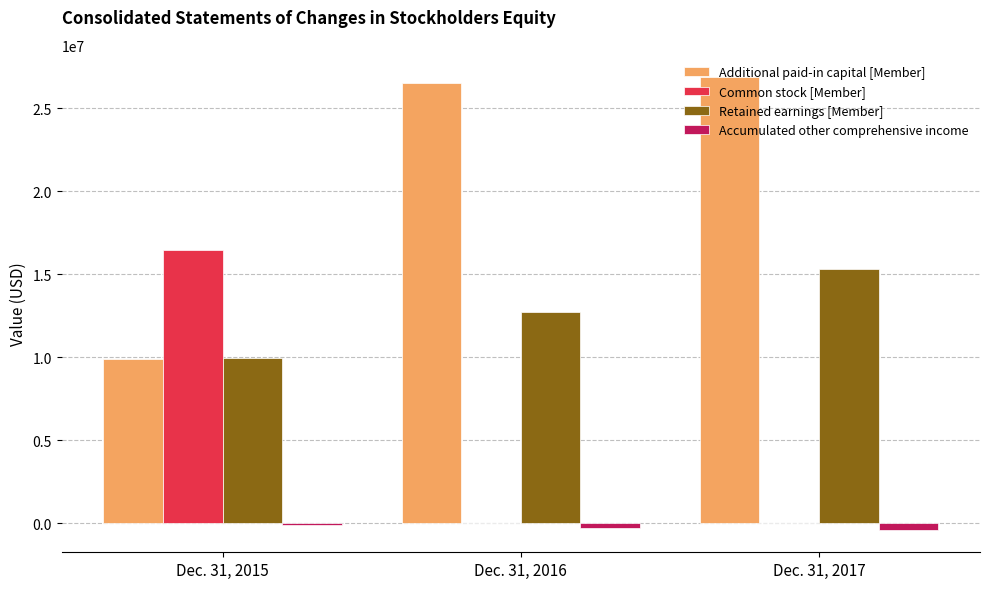

What is the sum of all Accumulated other comprehensive income values?

-776595